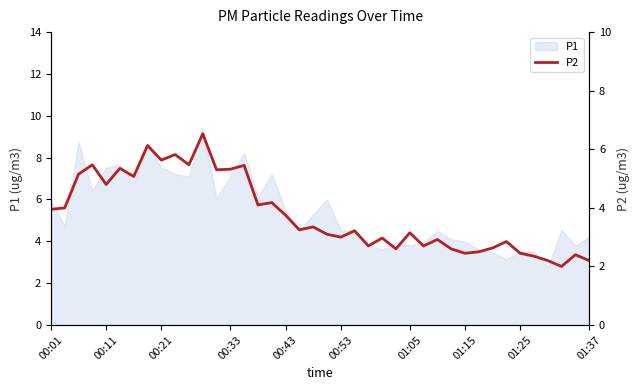

What is the minimum value shown in the chart?

2.0